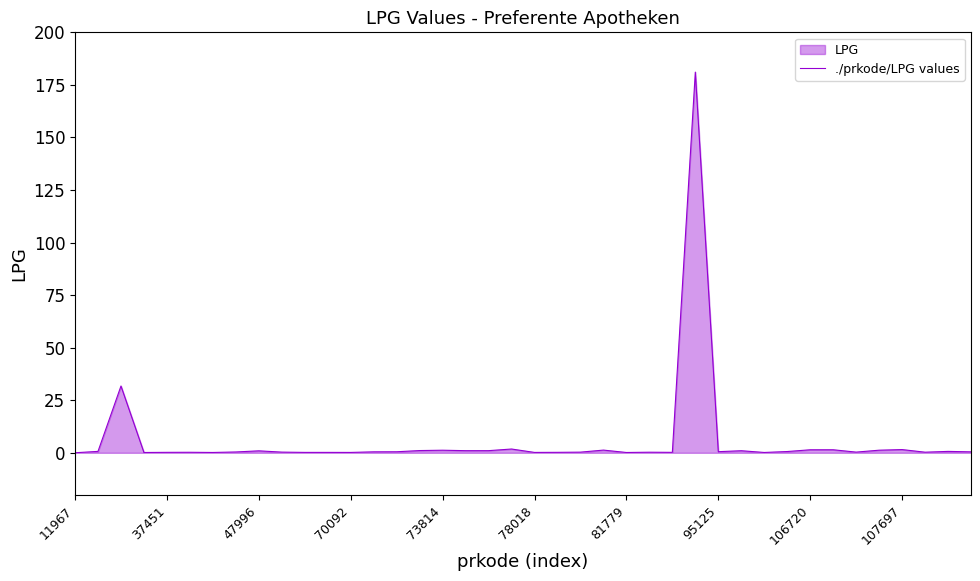

Which has a higher value, 21 or 38?

38